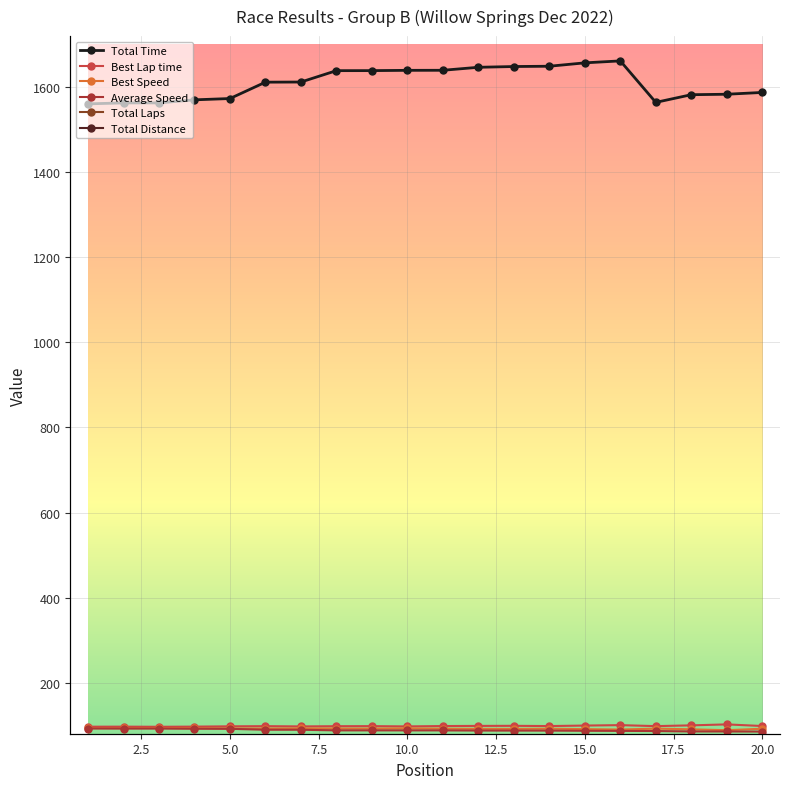

Reading left to right, transcribe all the data shown in this chart.

Total Time: 1560.7	1563.0	1563.0	1570.2	1573.2	1611.7	1612.0	1638.8	1638.9	1639.5	1639.7	1646.7	1648.5	1649.2	1657.1	1661.7	1564.2	1582.2	1583.3	1587.6
Best Lap time: 96.5	96.6	96.3	96.7	97.4	97.8	97.2	97.7	97.8	97.2	98.0	98.4	98.6	98.0	99.2	100.2	97.8	99.6	101.9	98.1
Best Speed: 93.3	93.2	93.5	93.1	92.4	92.1	92.6	92.2	92.0	92.6	91.8	91.5	91.3	91.8	90.8	89.8	92.0	90.3	88.3	91.8
Average Speed: 92.3	92.1	92.1	91.7	91.5	89.3	89.3	87.9	87.9	87.8	87.8	87.4	87.4	87.3	86.9	86.7	86.3	85.3	85.3	85.0
Total Laps: 16.0	16.0	16.0	16.0	16.0	16.0	16.0	16.0	16.0	16.0	16.0	16.0	16.0	16.0	16.0	16.0	15.0	15.0	15.0	15.0
Total Distance: 40.0	40.0	40.0	40.0	40.0	40.0	40.0	40.0	40.0	40.0	40.0	40.0	40.0	40.0	40.0	40.0	37.5	37.5	37.5	37.5